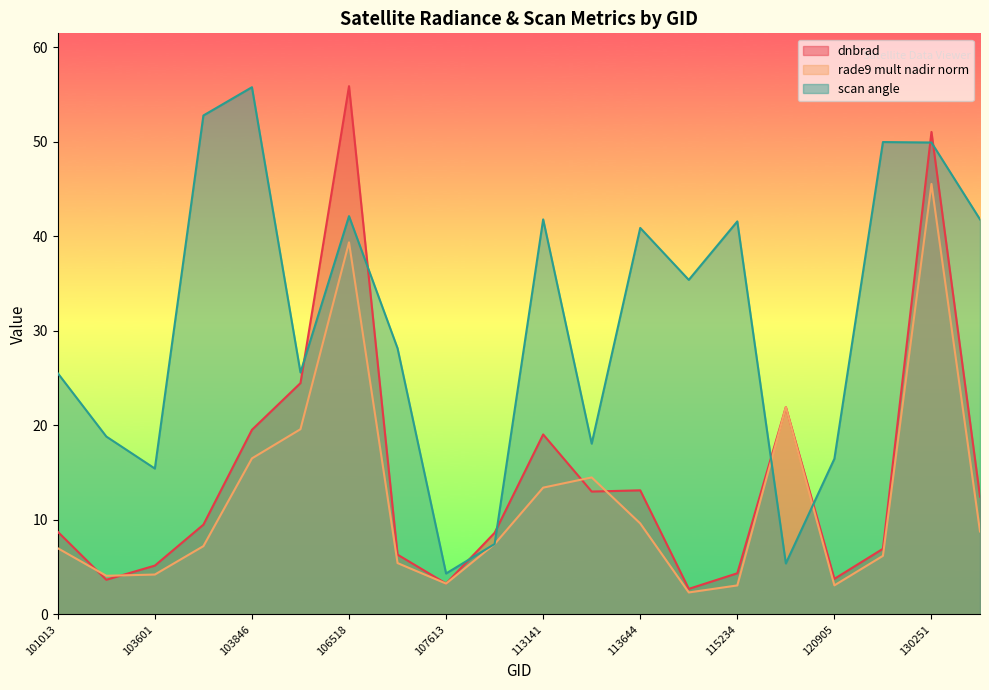

Which category has the highest value across all series?

106518